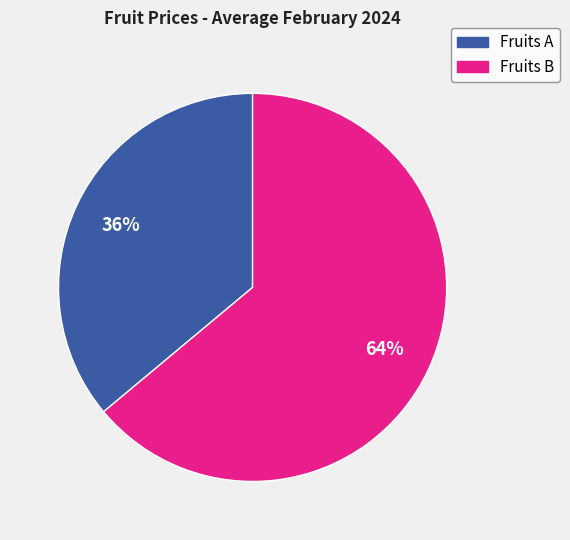

Does any single category account for the majority?

Yes